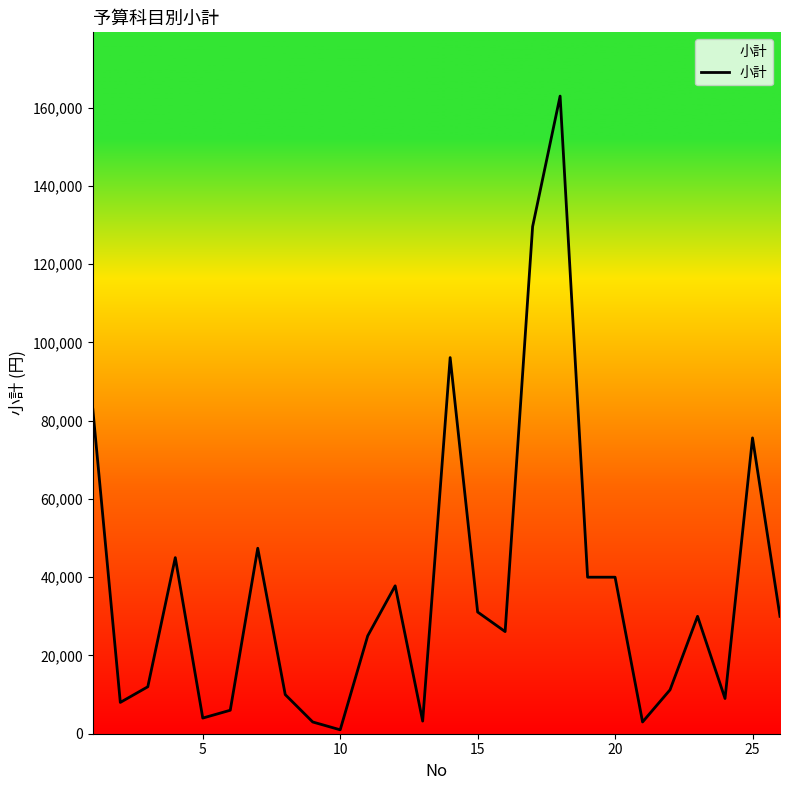

What is the difference between the maximum and minimum values?

161945